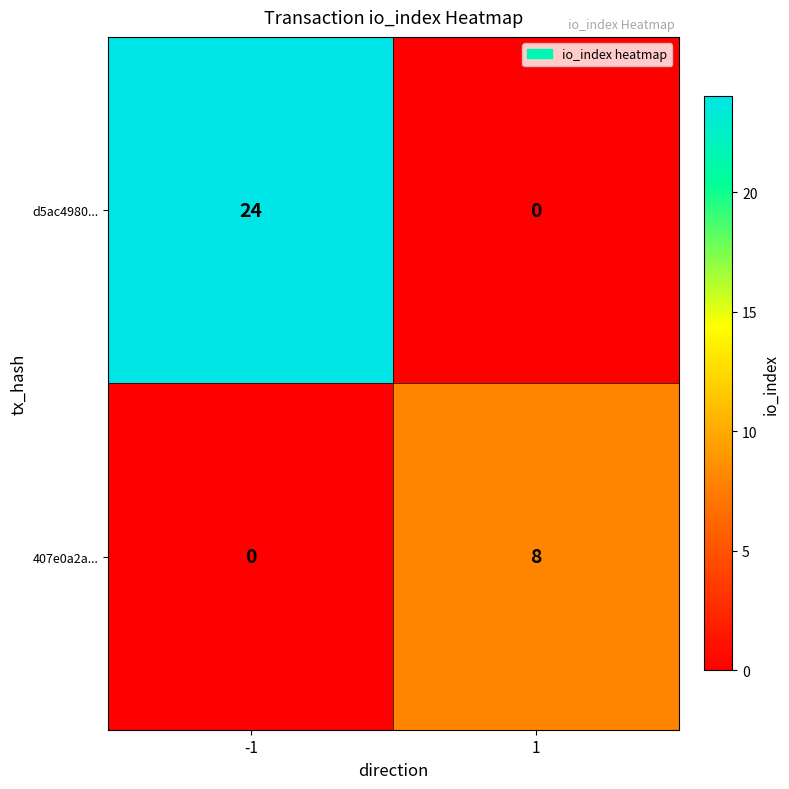

Reading left to right, what are all the values shown in this chart?

d5ac4980...: -1=24	1=0
407e0a2a...: -1=0	1=8